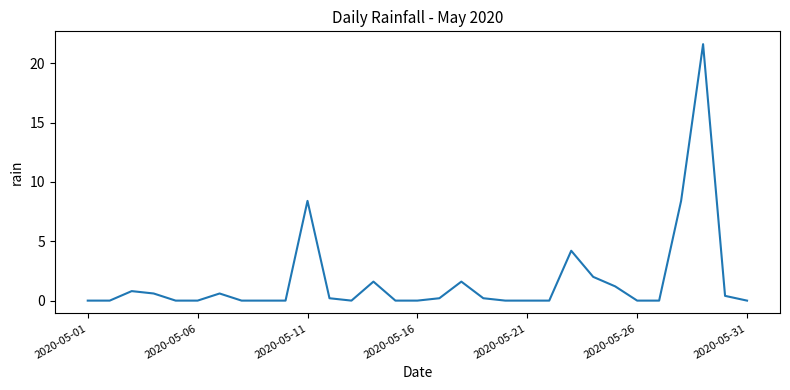

What is the difference between the maximum and minimum values?

21.6